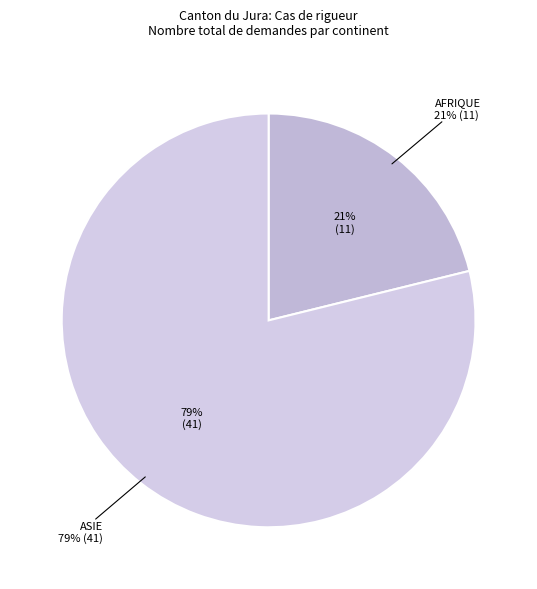

Is it true that Afrique is 27% of the pie?

False